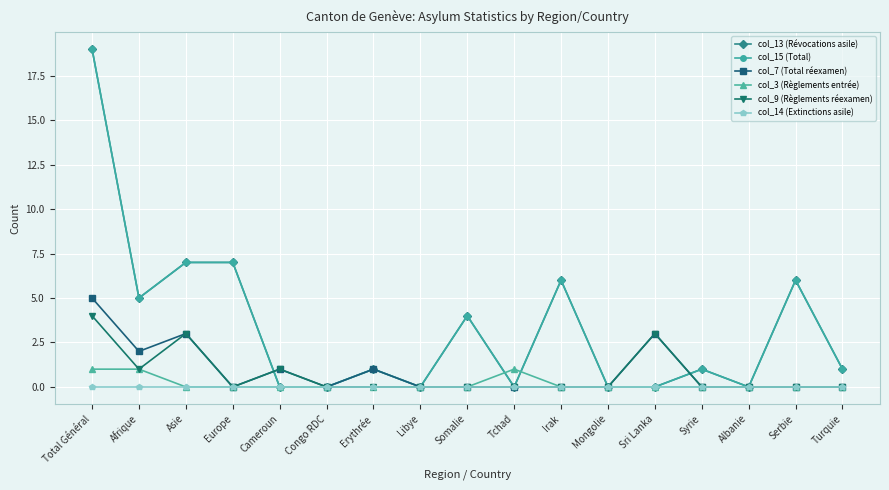

Is this an area chart (filled region under the line)?

No